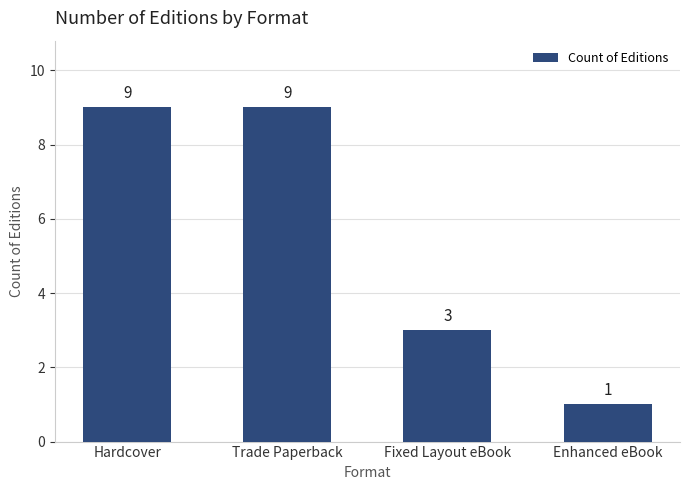

The chart shows a value of 9 at Hardcover. True or false?

True